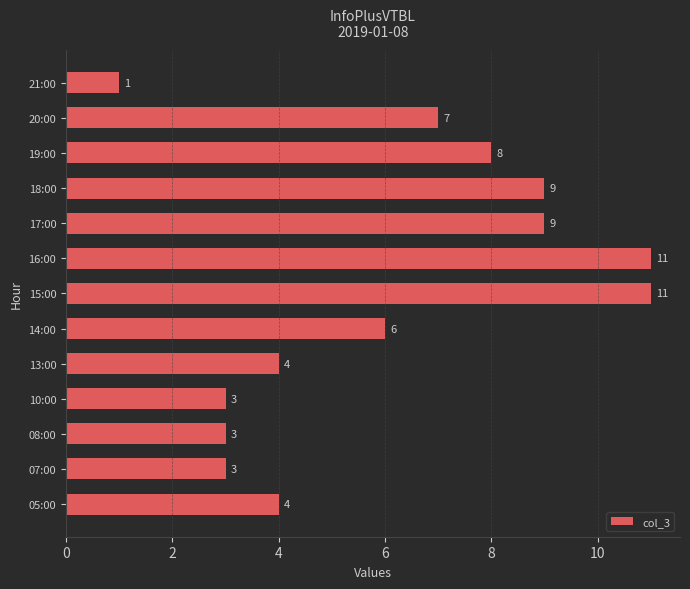

What is the sum of all values?

79